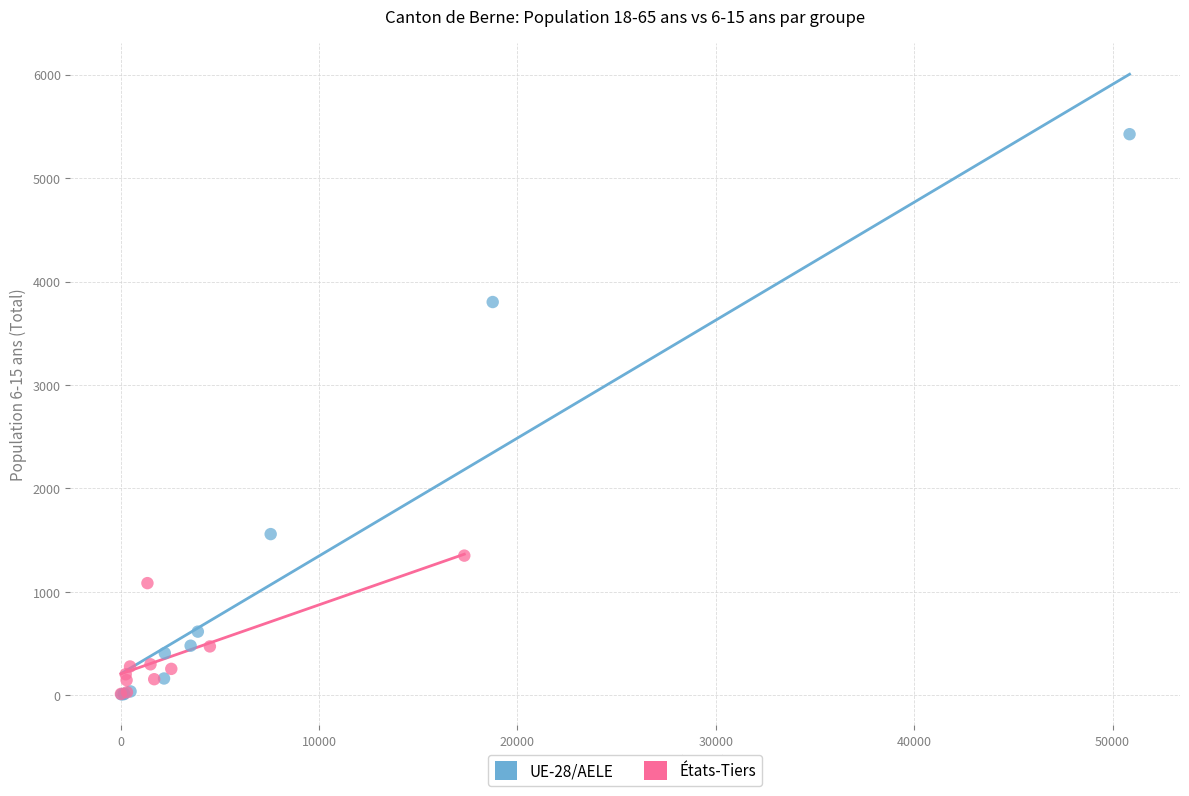

Which series has the widest spread of Y values?

UE-28/AELE